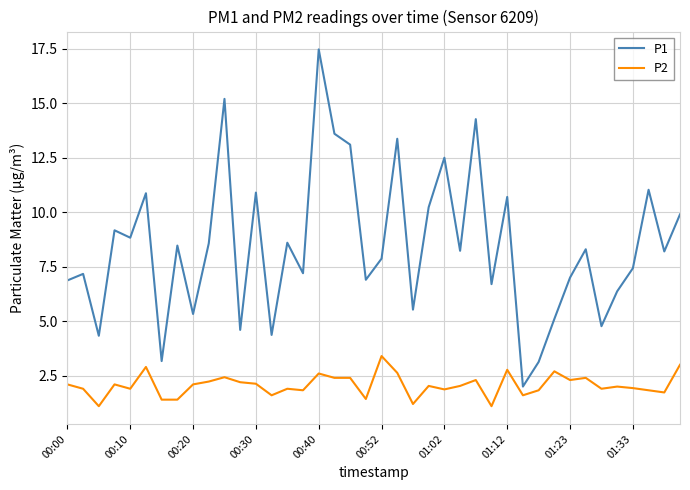

What is the lowest value of the P1 series?

2.0